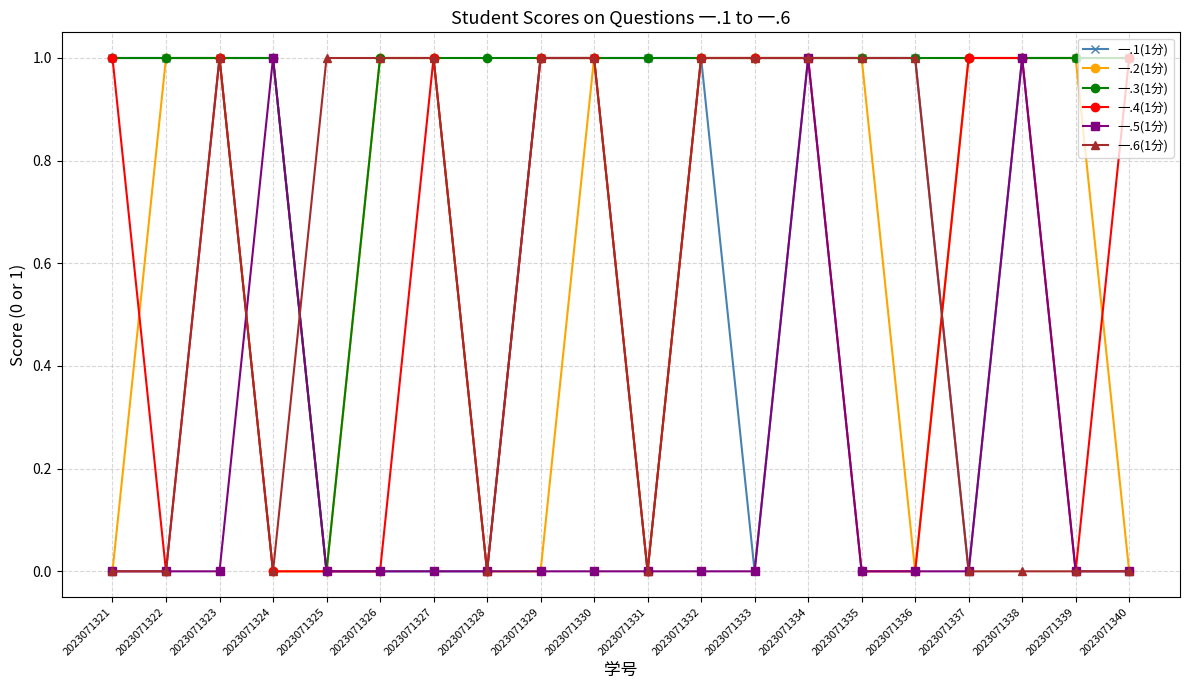

Is it true that 一.5(1分) equals -1 at 2023071331?

False